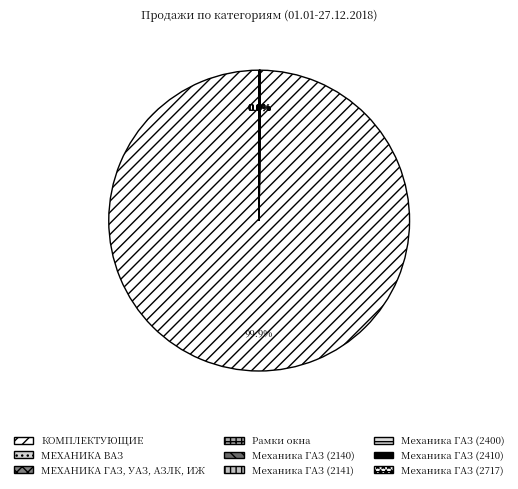

Does КОМПЛЕКТУЮЩИЕ represent more than half of the total?

Yes